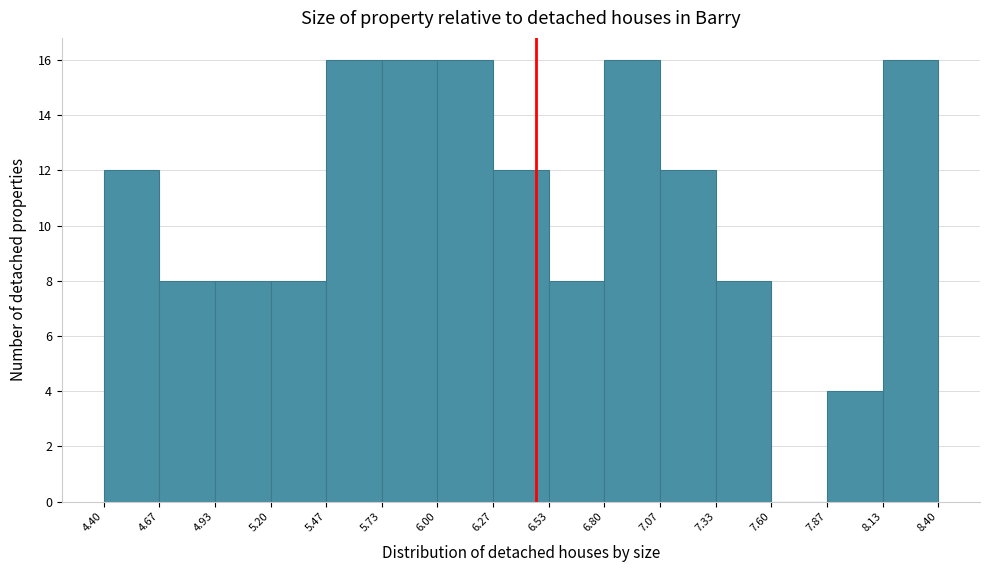

Reading left to right, list every bar in this chart as the range it spans on the x-axis followed by its height. The values are not printed on the chart, so give them approximately, as read against the axis.

4.40 to 4.67: 12
4.67 to 4.93: 8
4.93 to 5.20: 8
5.20 to 5.47: 8
5.47 to 5.73: 16
5.73 to 6.00: 16
6.00 to 6.27: 16
6.27 to 6.53: 12
6.53 to 6.80: 8
6.80 to 7.07: 16
7.07 to 7.33: 12
7.33 to 7.60: 8
7.60 to 7.87: 0
7.87 to 8.13: 4
8.13 to 8.40: 16